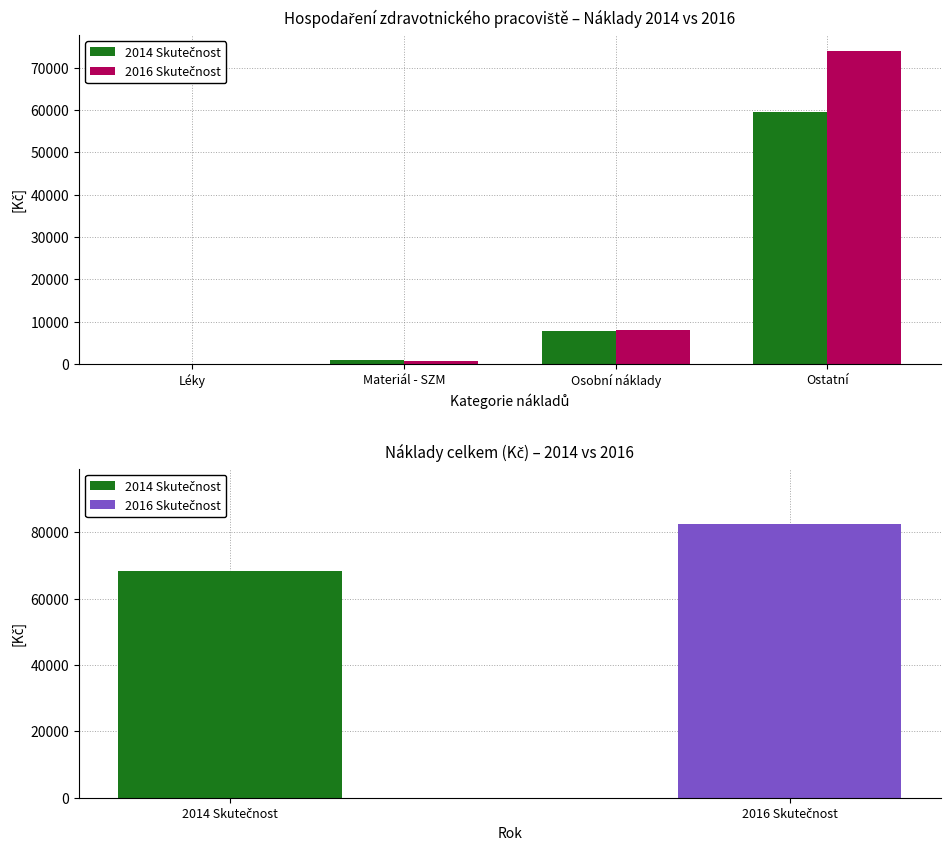

What position from the left is Materiál - SZM?

2